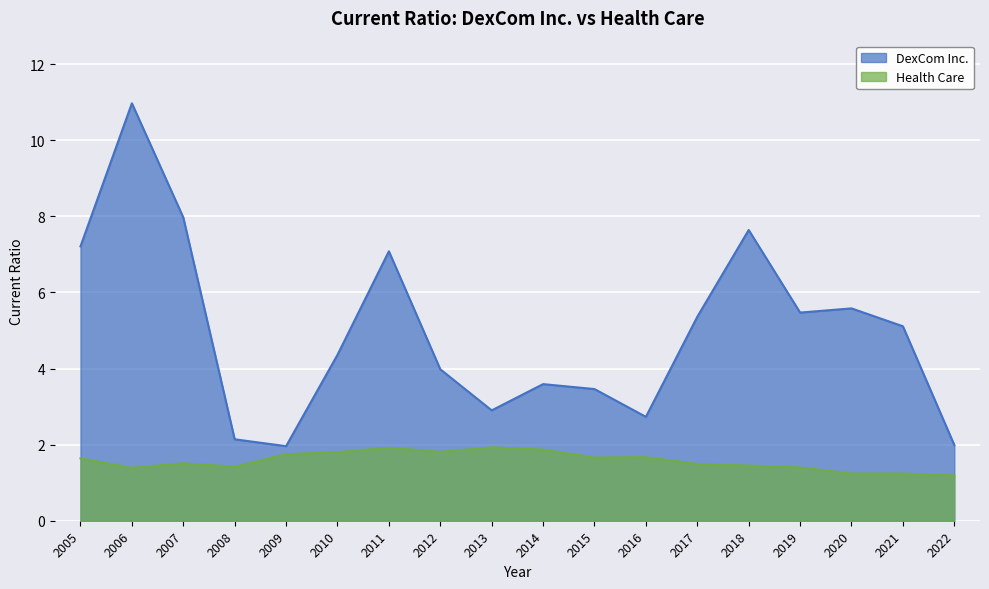

Is it true that Health Care equals 1.8 at 2009?

True